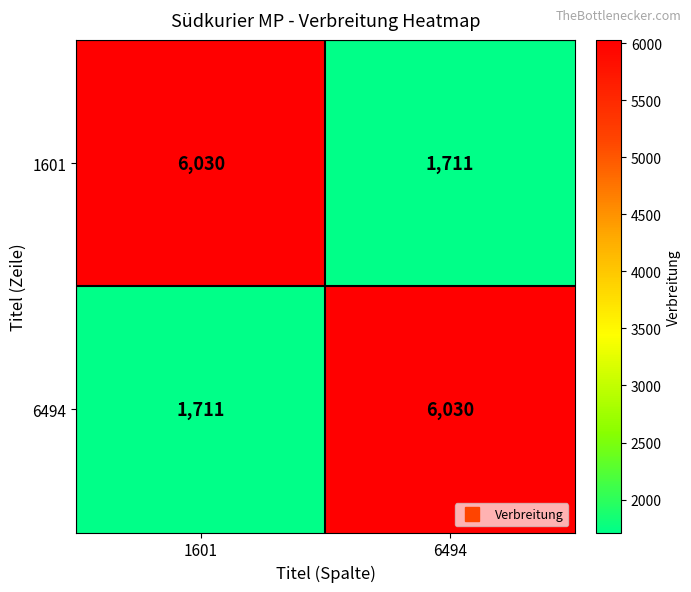

The value of 1601 at 6494 is 2461. True or false?

False